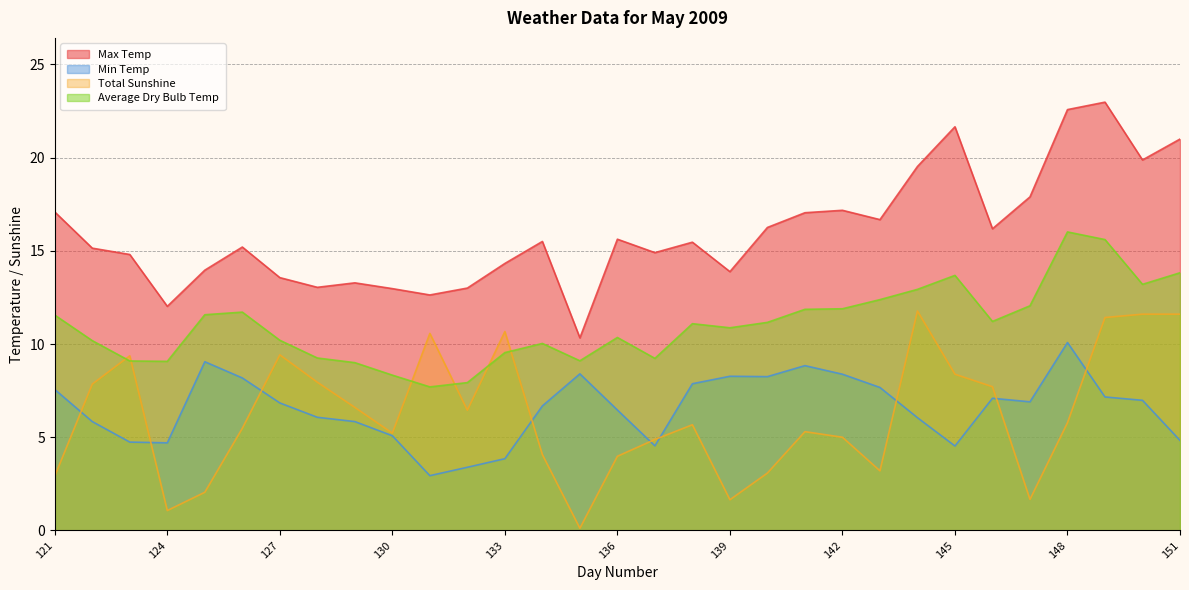

Where do Min Temp and Total Sunshine first cross each other?

121 and 122